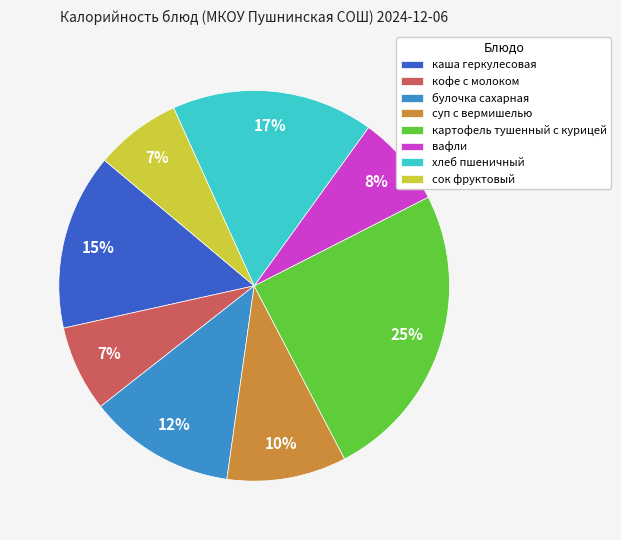

Combined, do сок фруктовый and булочка сахарная account for over 50%?

No